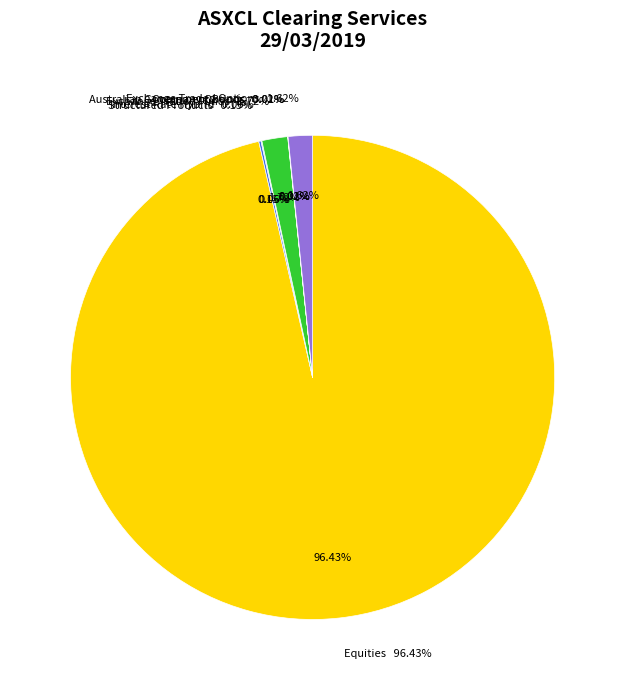

How much of the chart is everything except Structured Products?

99.9%